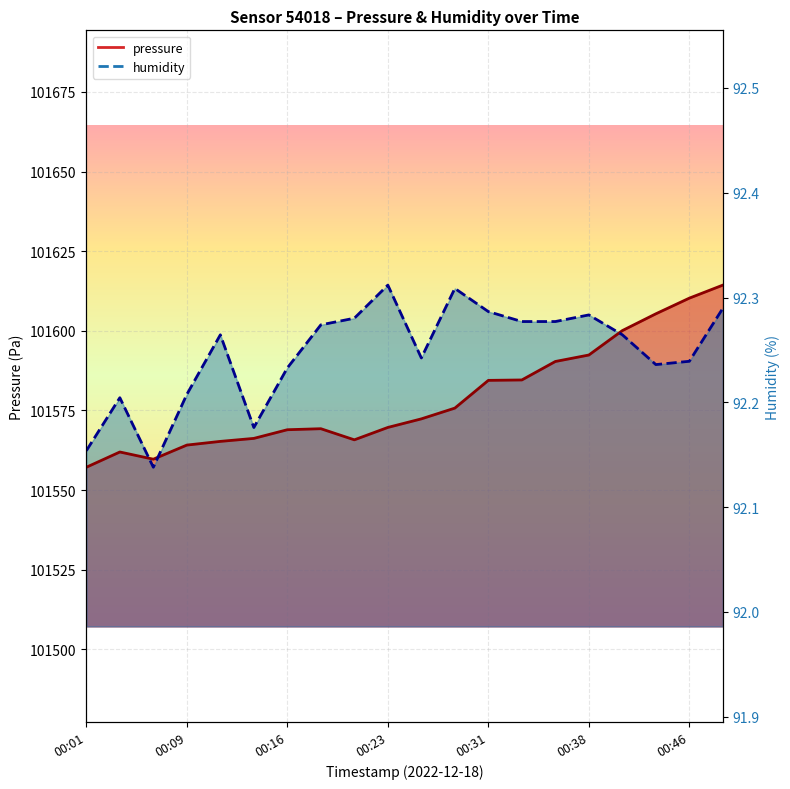

True or false: humidity and pressure cross at least once.

True